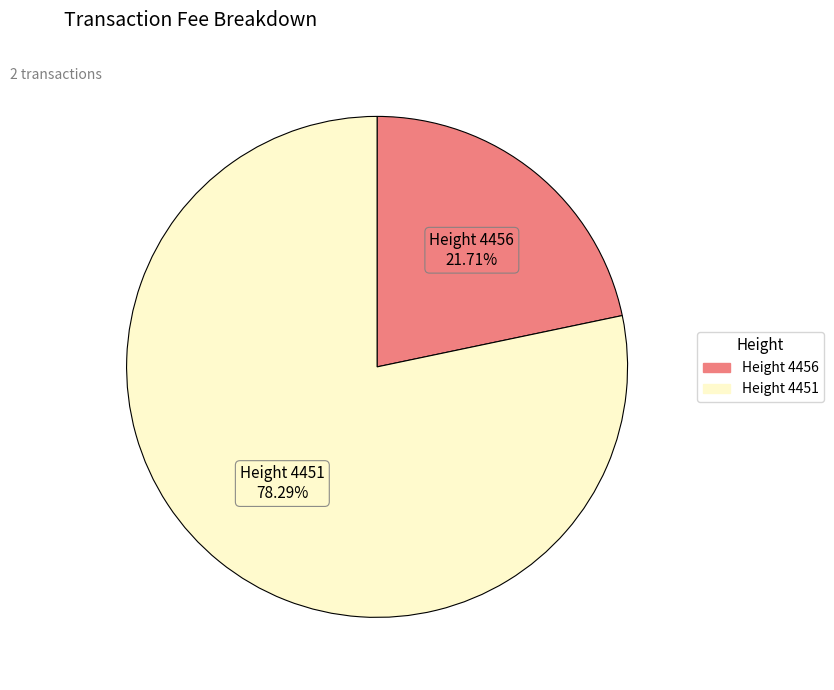

Count the number of slices in the pie.

2